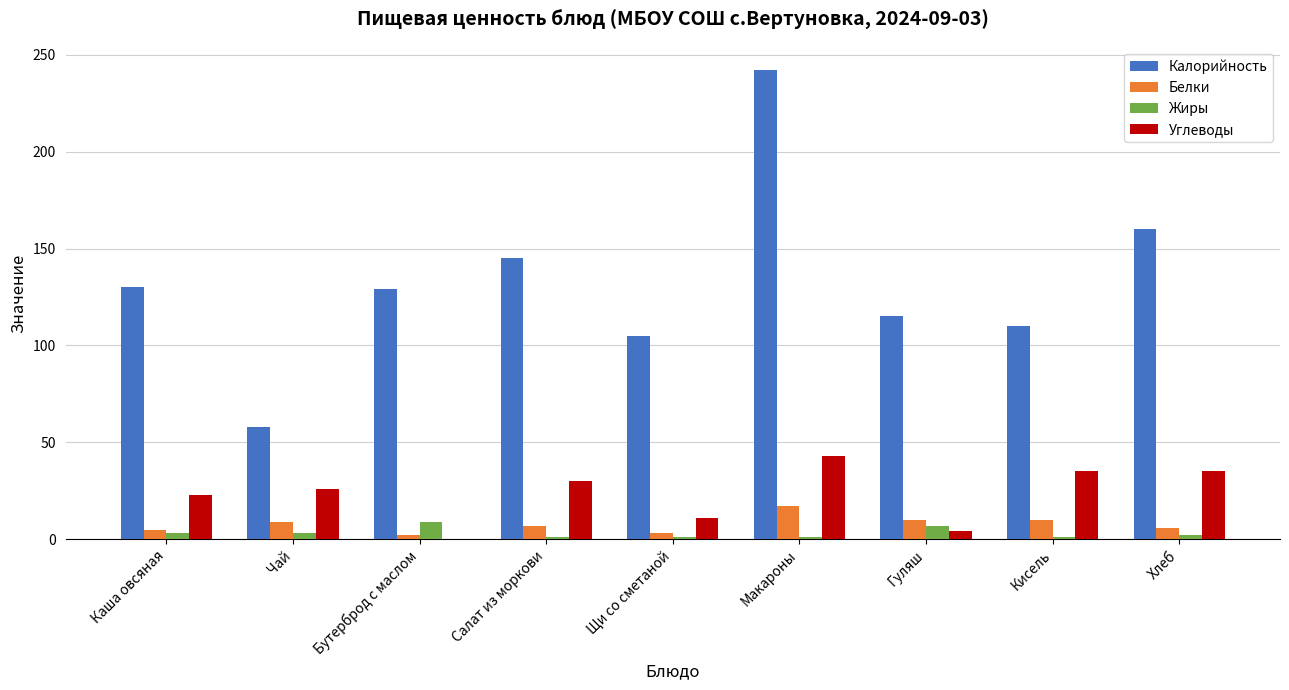

What is the sum of all Жиры values?

28